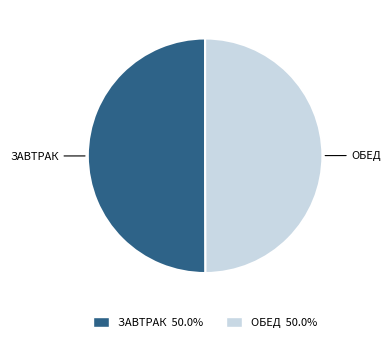

What is the ratio of the value at ЗАВТРАК 50.0% to the value at ОБЕД 50.0%?

1.0